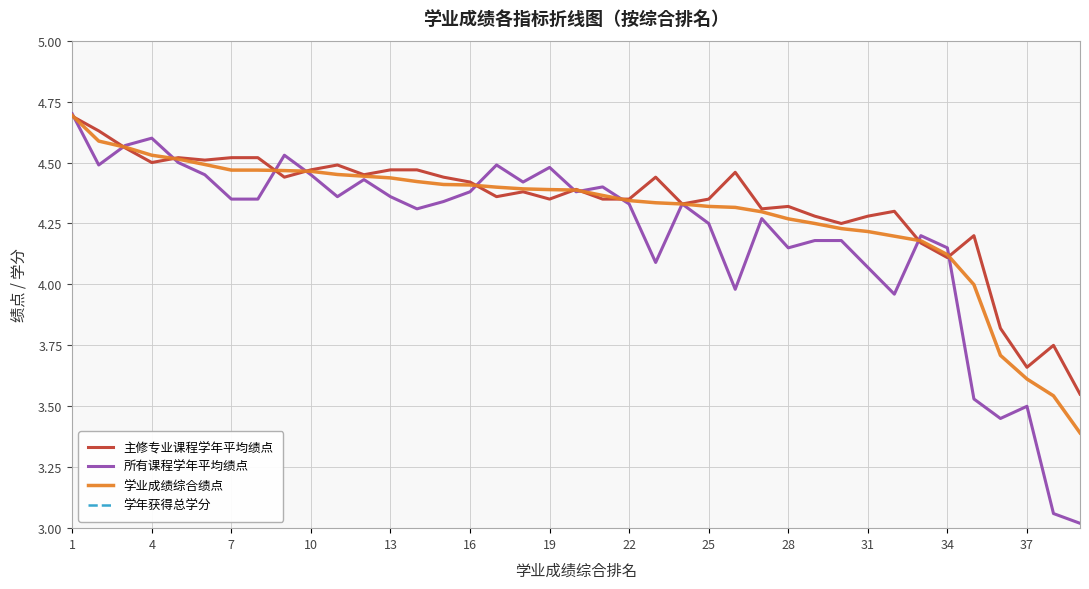

Is this an area chart (filled region under the line)?

No